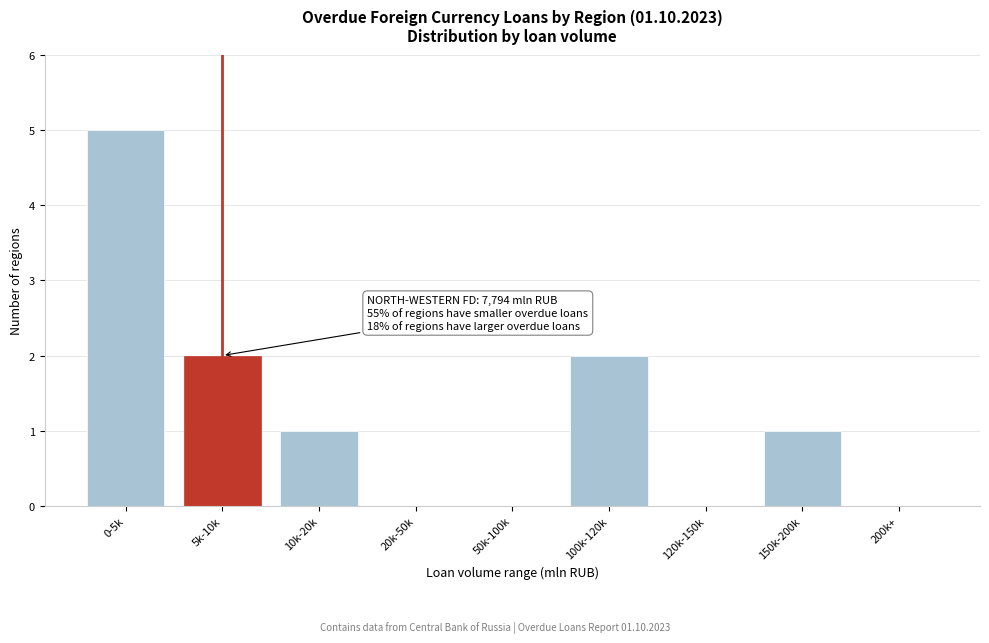

Reading left to right, list all the values displayed in this chart.

0-5k=5	5k-10k=2	10k-20k=1	20k-50k=0	50k-100k=0	100k-120k=2	120k-150k=0	150k-200k=1	200k+=0